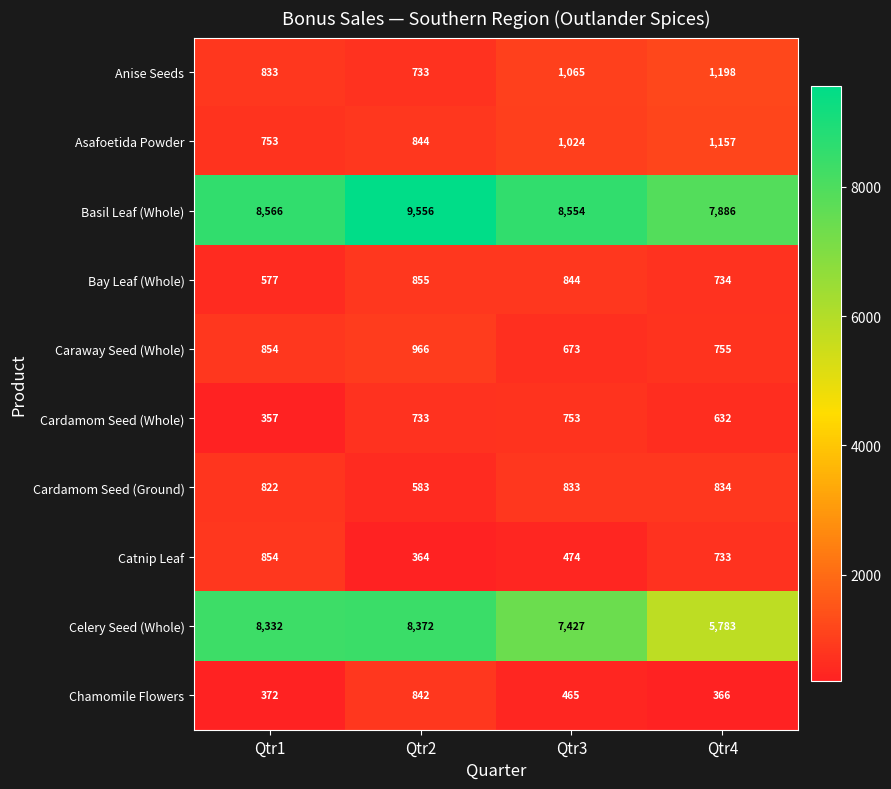

List the series in order of their peak value, highest first.

Basil Leaf (Whole), Celery Seed (Whole), Anise Seeds, Asafoetida Powder, Caraway Seed (Whole), Bay Leaf (Whole), Catnip Leaf, Chamomile Flowers, Cardamom Seed (Ground), Cardamom Seed (Whole)